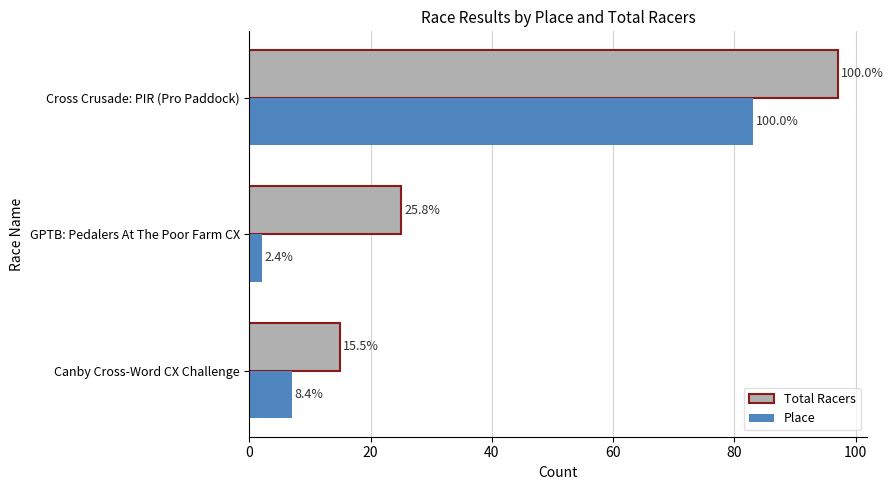

What are all the series names shown in the legend?

Total Racers, Place